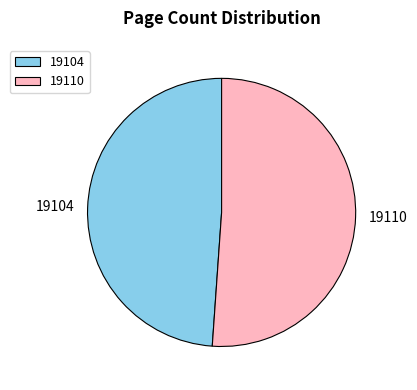

How many segments does this pie chart have?

2